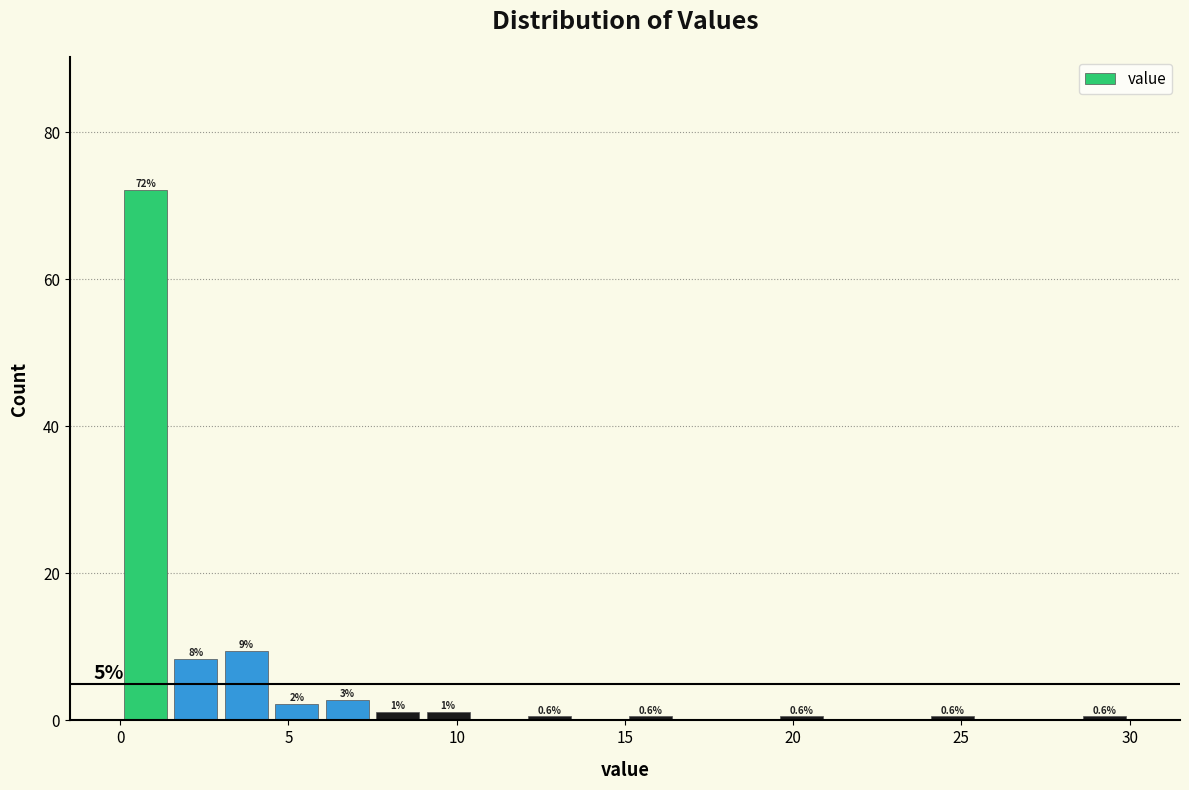

Around what value on the x-axis is the tallest bar? Give the approximate position of its centre, as read against the axis.

1.0